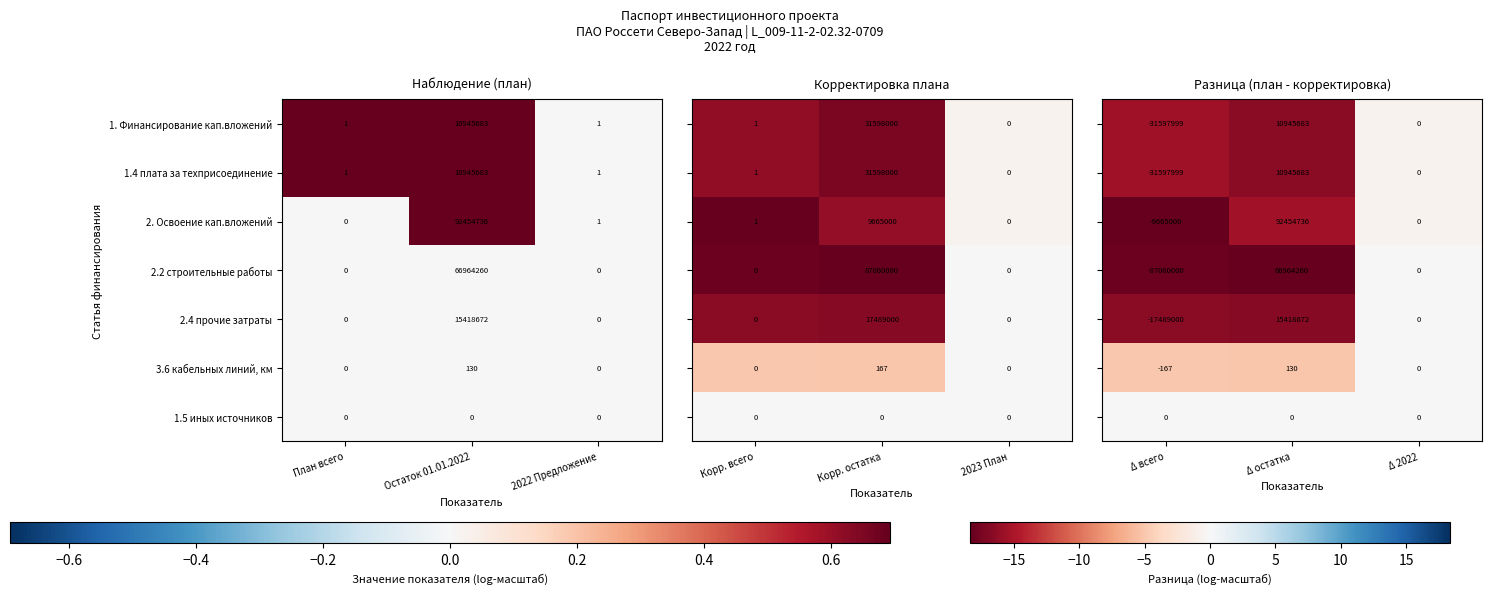

At which label does 2. Освоение кап.вложений first exceed 1?

Остаток 01.01.2022